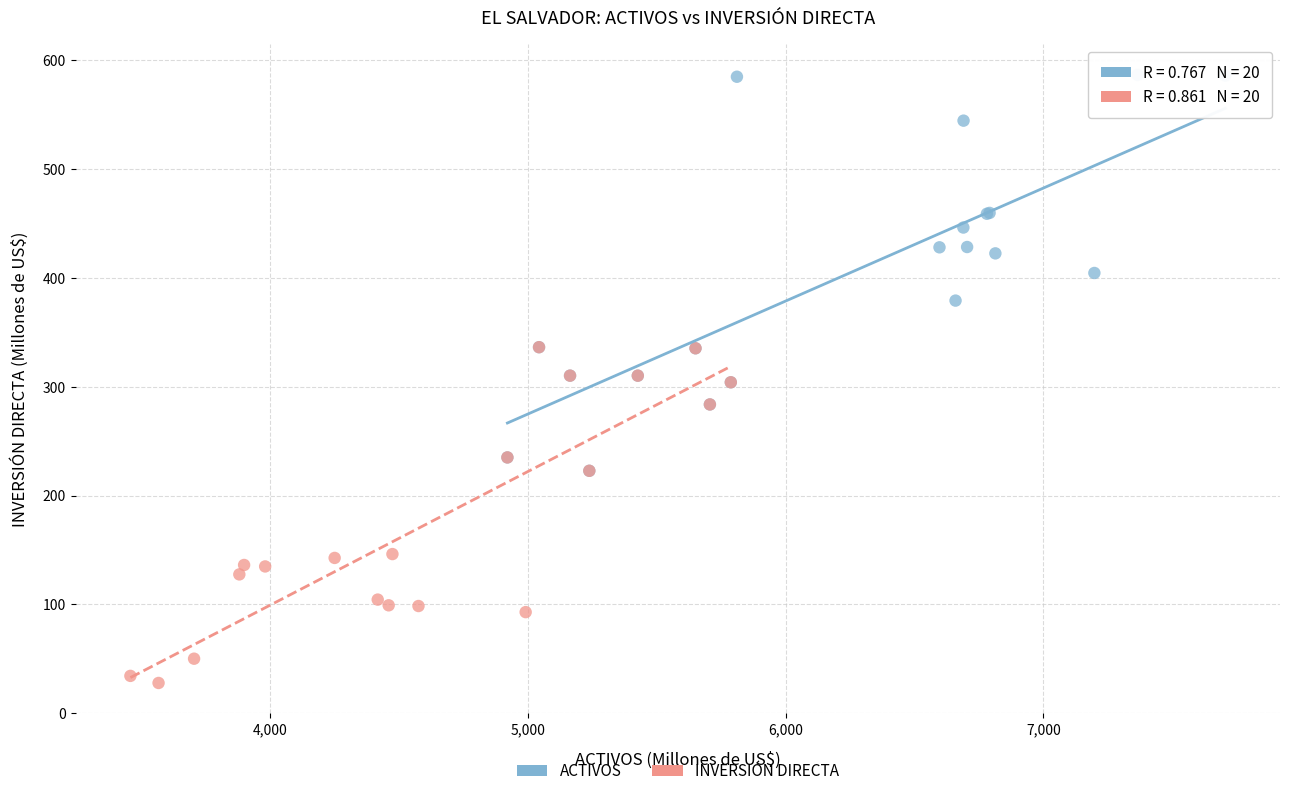

Which series reaches the minimum Y coordinate?

INVERSIÓN DIRECTA